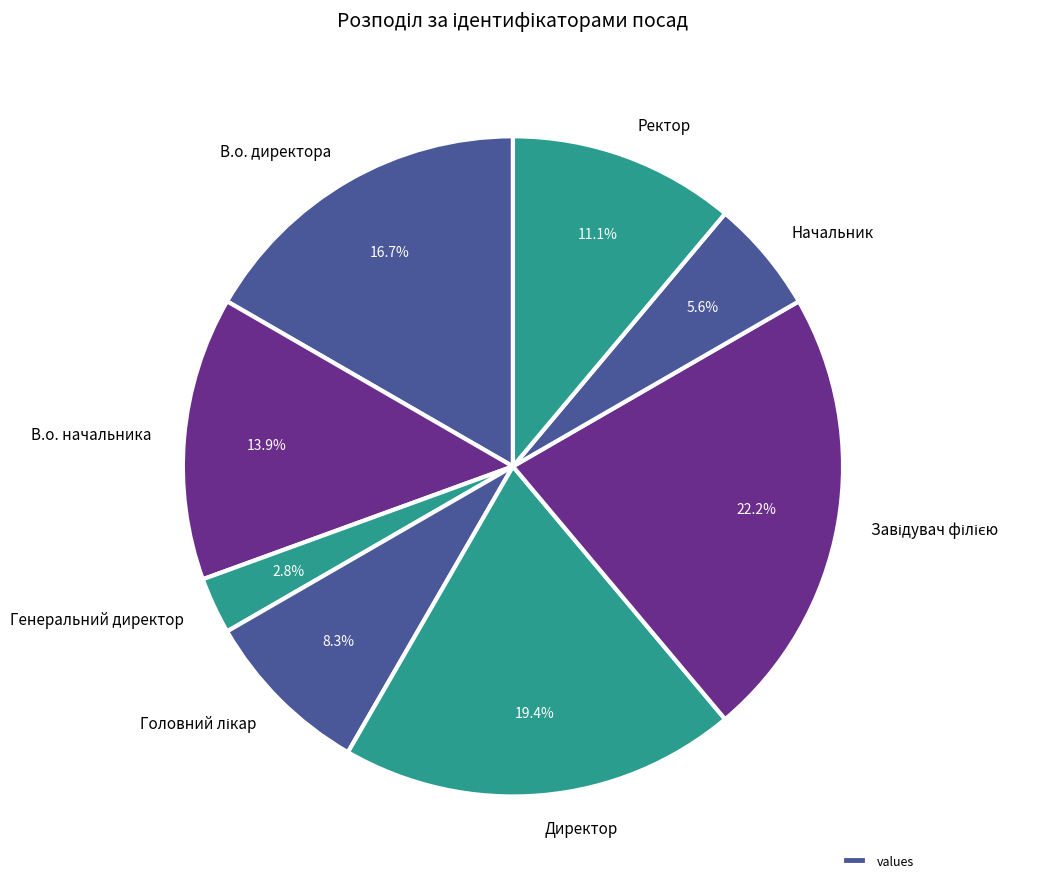

Which has a higher value, Начальник or В.о. директора?

В.о. директора